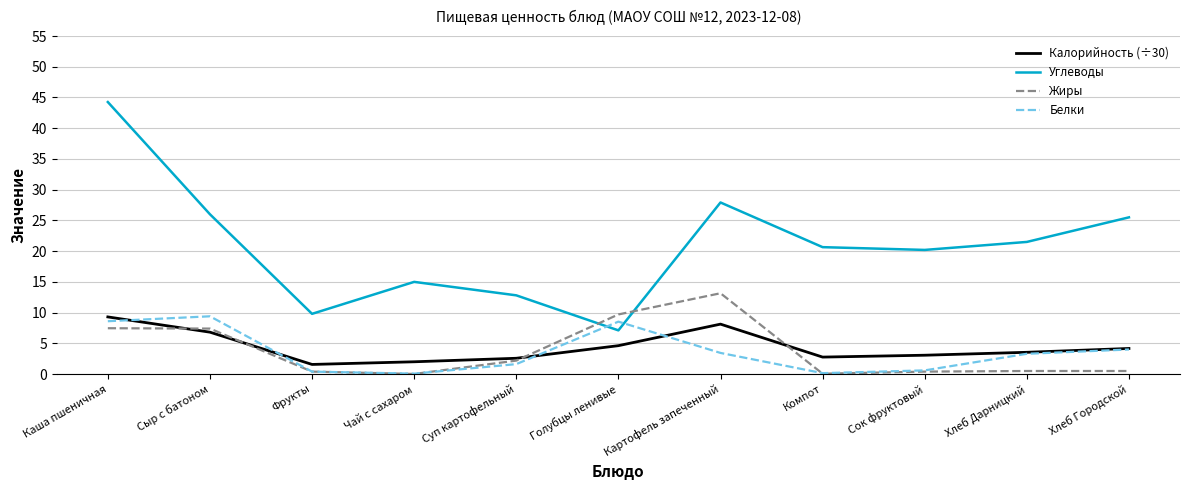

The Калорийность (÷30) series shows 3.1 at Сок фруктовый. True or false?

True